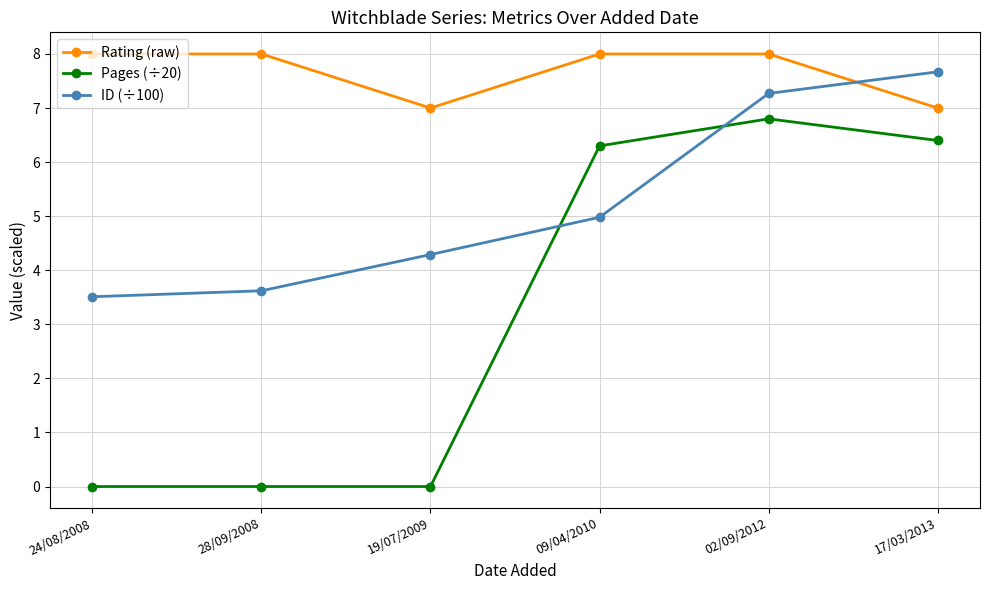

Between 28/09/2008 and 09/04/2010, which series saw the biggest shift?

Pages (÷20)